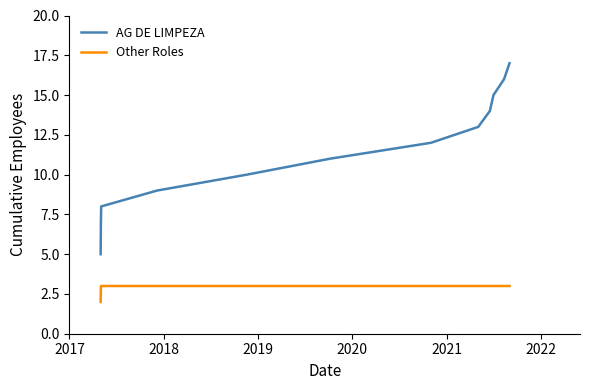

True or false: Other Roles and AG DE LIMPEZA cross at least once.

False